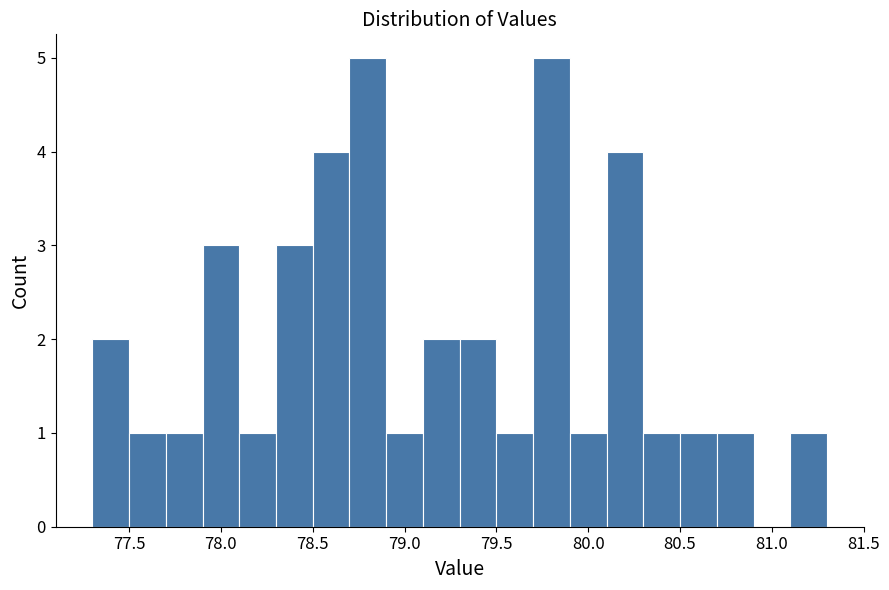

Reading left to right, list every bar in this chart as the range it spans on the x-axis followed by its height. The values are not printed on the chart, so give them approximately, as read against the axis.

77.3 to 77.5: 2
77.5 to 77.7: 1
77.7 to 77.9: 1
77.9 to 78.1: 3
78.1 to 78.3: 1
78.3 to 78.5: 3
78.5 to 78.7: 4
78.7 to 78.9: 5
78.9 to 79.1: 1
79.1 to 79.3: 2
79.3 to 79.5: 2
79.5 to 79.7: 1
79.7 to 79.9: 5
79.9 to 80.1: 1
80.1 to 80.3: 4
80.3 to 80.5: 1
80.5 to 80.7: 1
80.7 to 80.9: 1
80.9 to 81.1: 0
81.1 to 81.3: 1